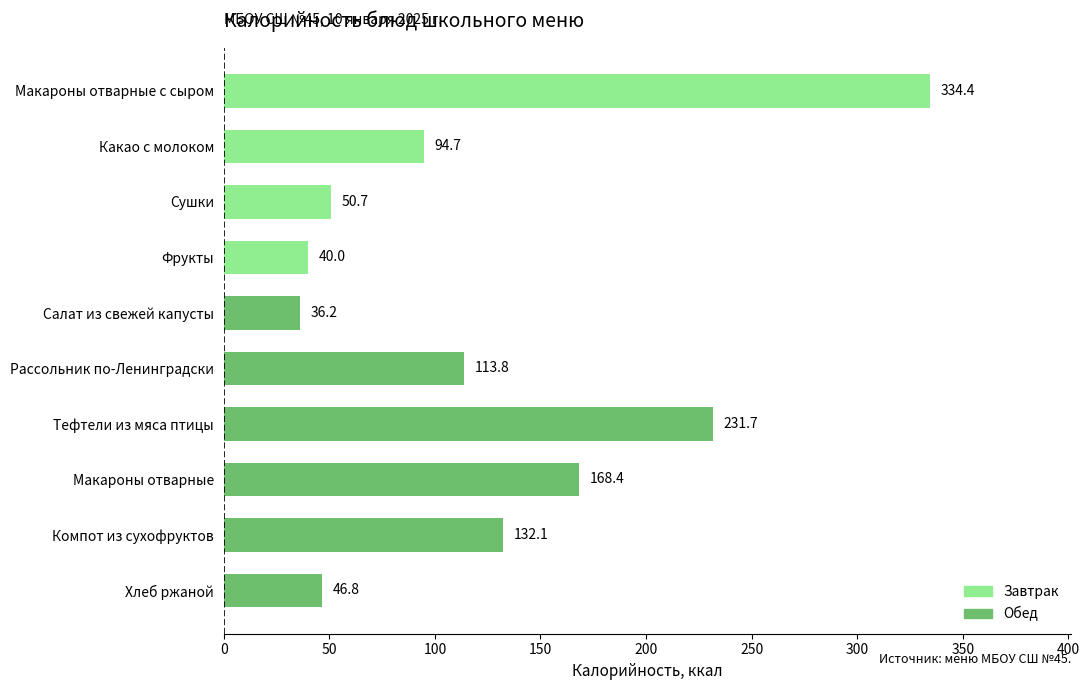

Rank the categories by value from highest to lowest.

Макароны отварные с сыром, Тефтели из мяса птицы, Макароны отварные, Компот из сухофруктов, Рассольник по-Ленинградски, Какао с молоком, Сушки, Хлеб ржаной, Фрукты, Салат из свежей капусты